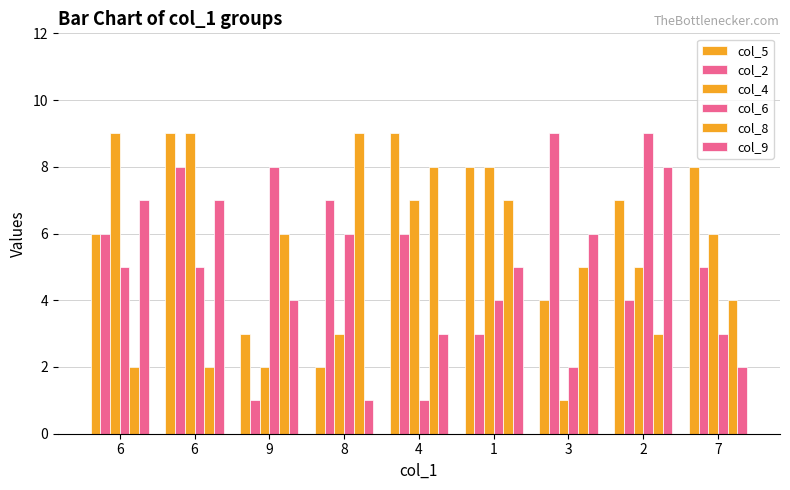

How many data points in col_8 are less than 5?

4